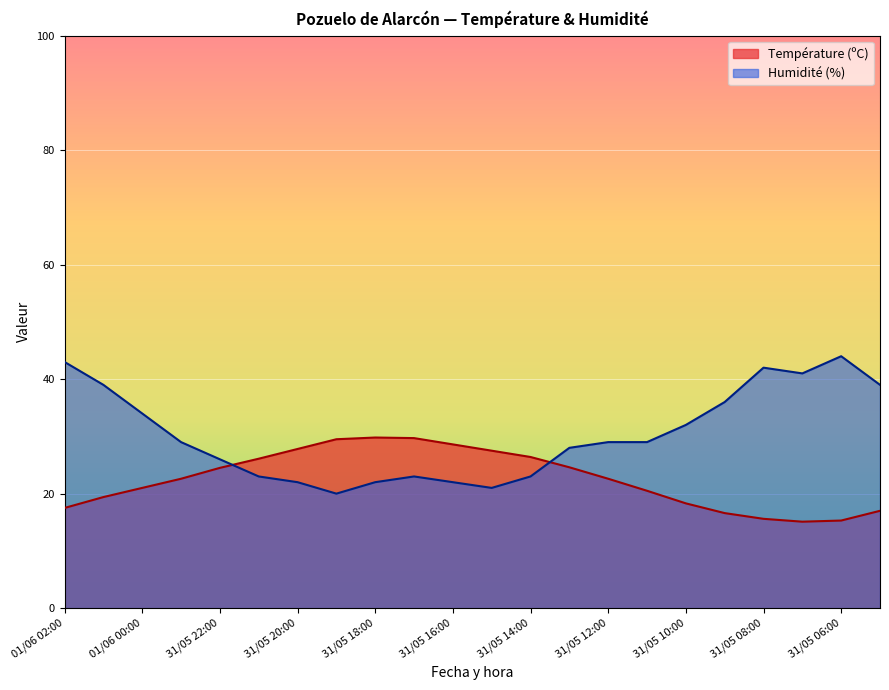

Which series has the largest total across all categories?

Humidité (%)